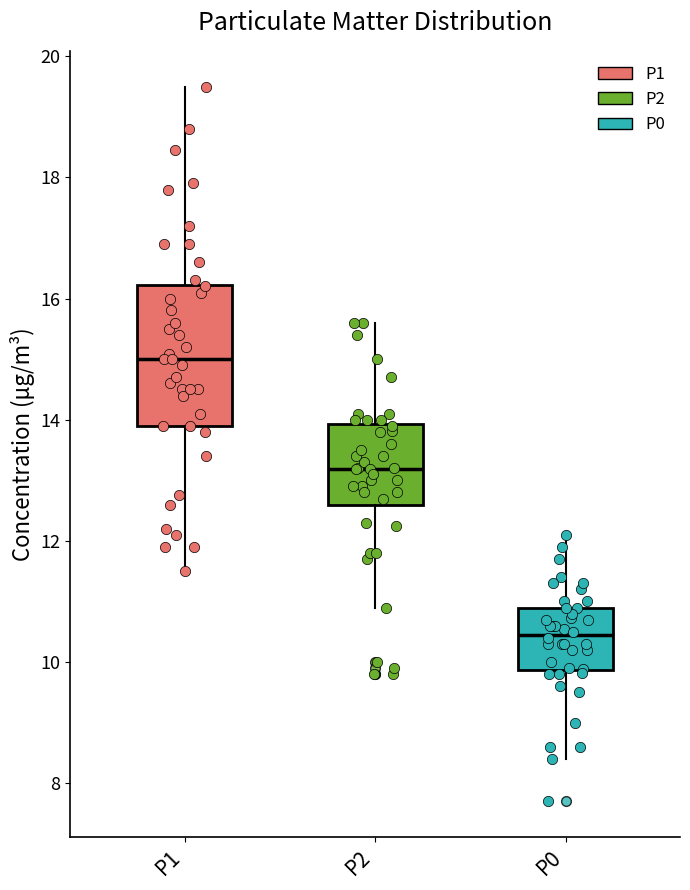

Which box is the tallest, from its lower edge to its upper edge?

P1